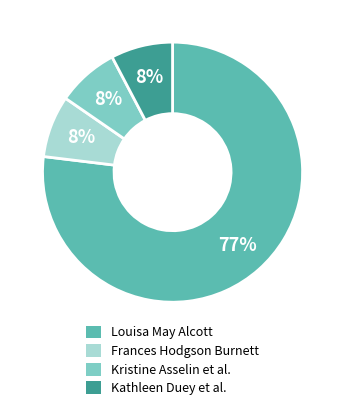

To the nearest percent, what is the average slice percentage?

25%